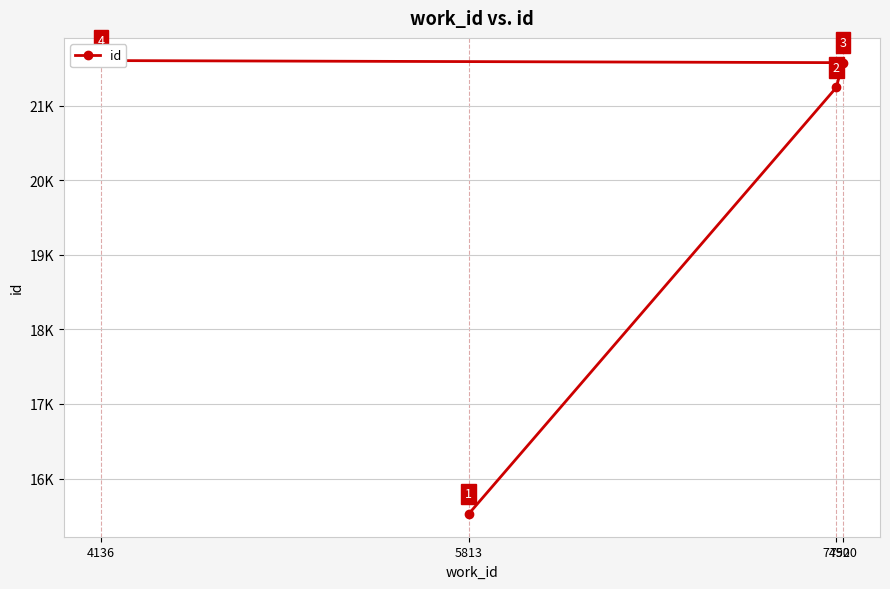

True or false: the data shows 11112 at 4136.

False